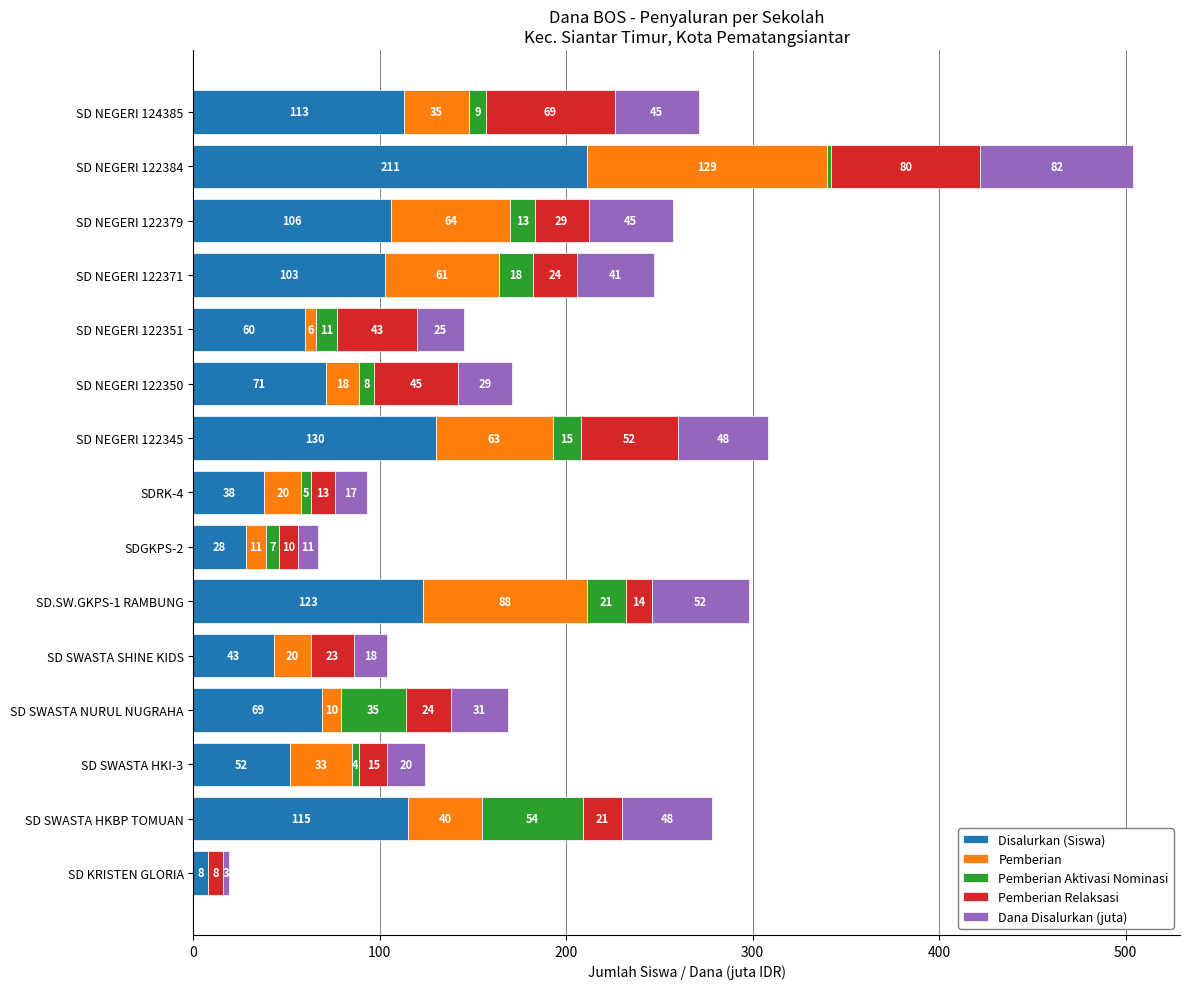

At which category is the sum across all series the highest?

SD NEGERI 122384